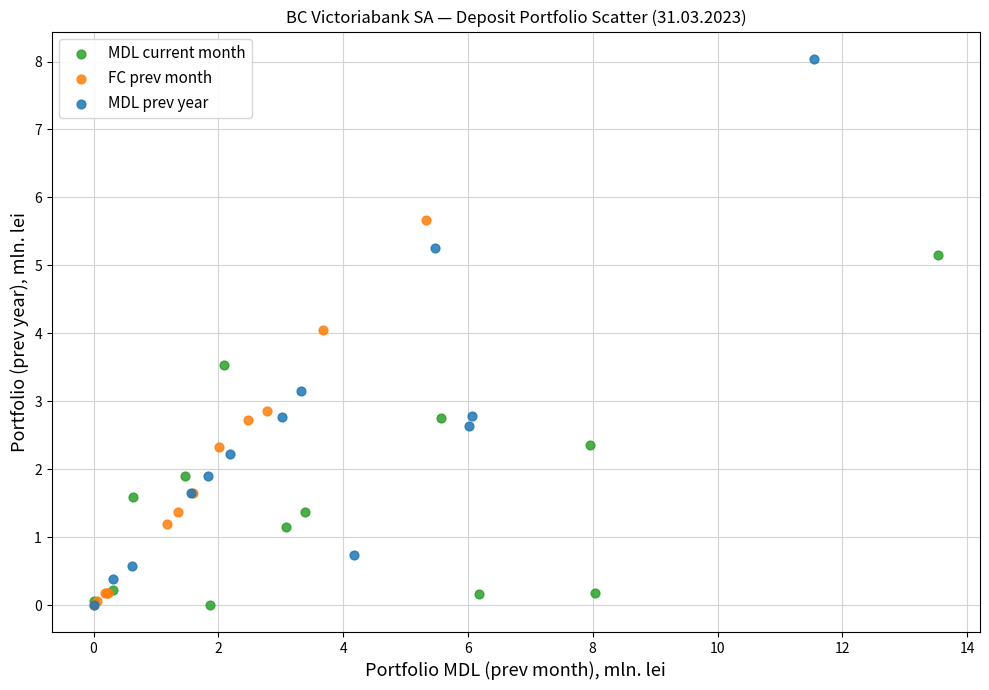

Which series reaches the maximum Y coordinate?

MDL prev year